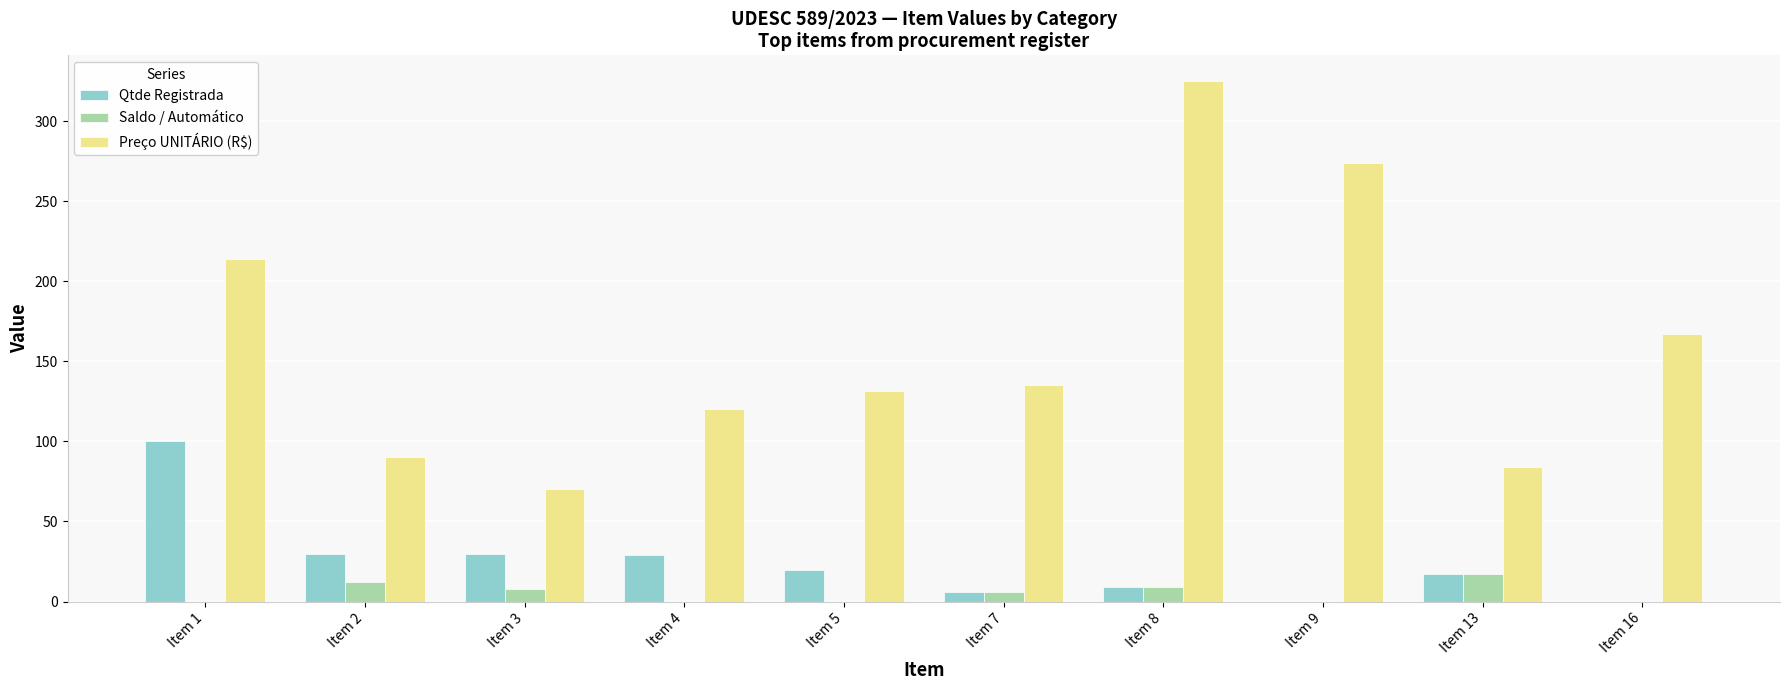

At which label is Preço UNITÁRIO (R$) closest to 197?

Item 1